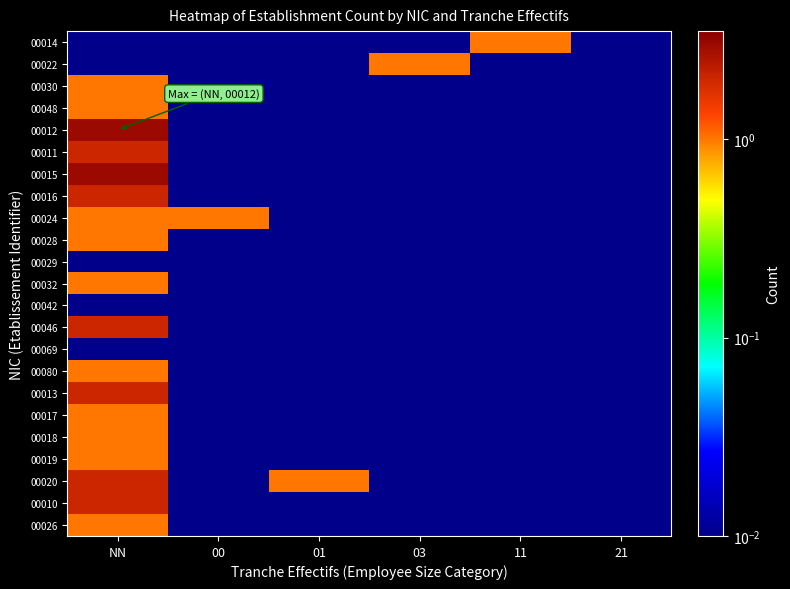

Count the number of categories in the chart.

6